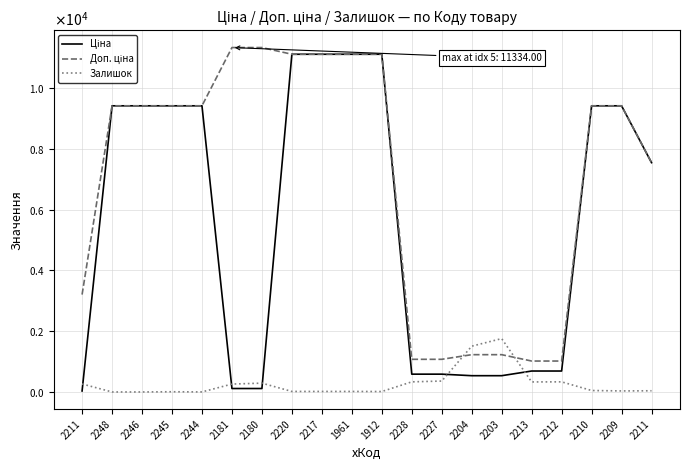

Does the chart display data point markers on the line(s)?

No